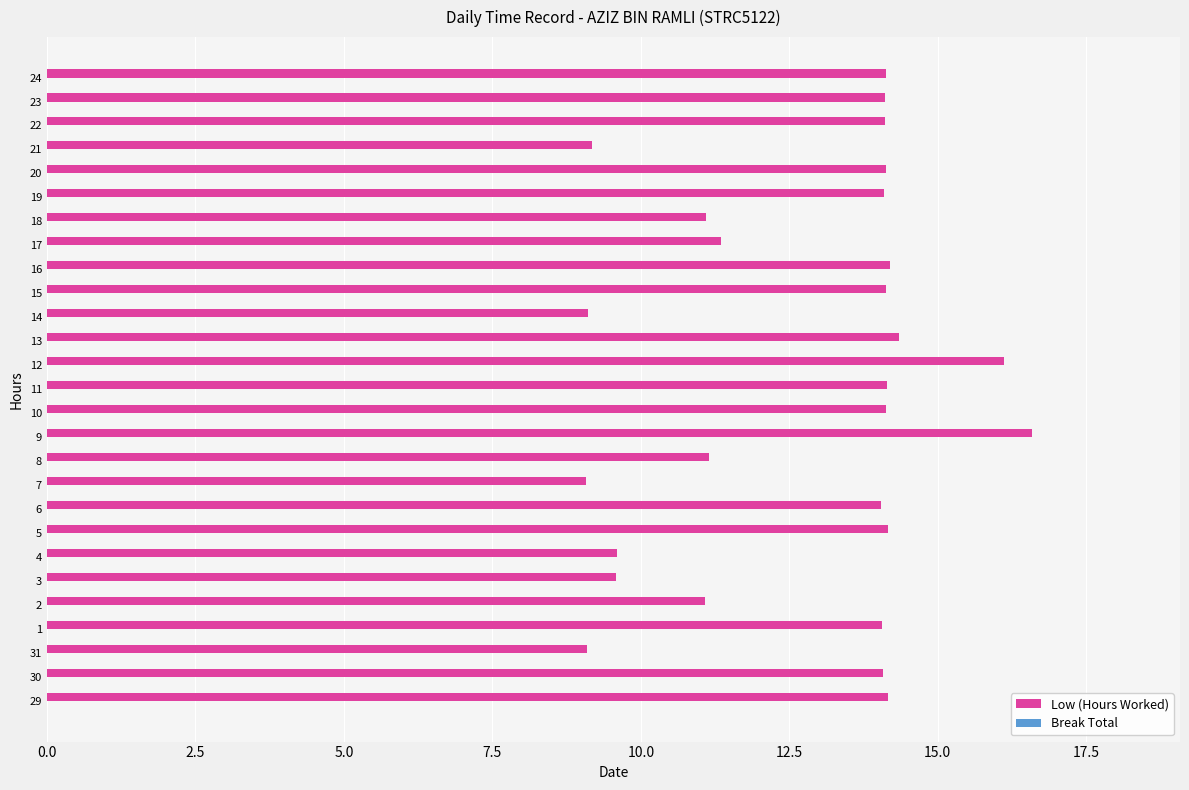

Is it true that the value at 2 is 18.5?

False